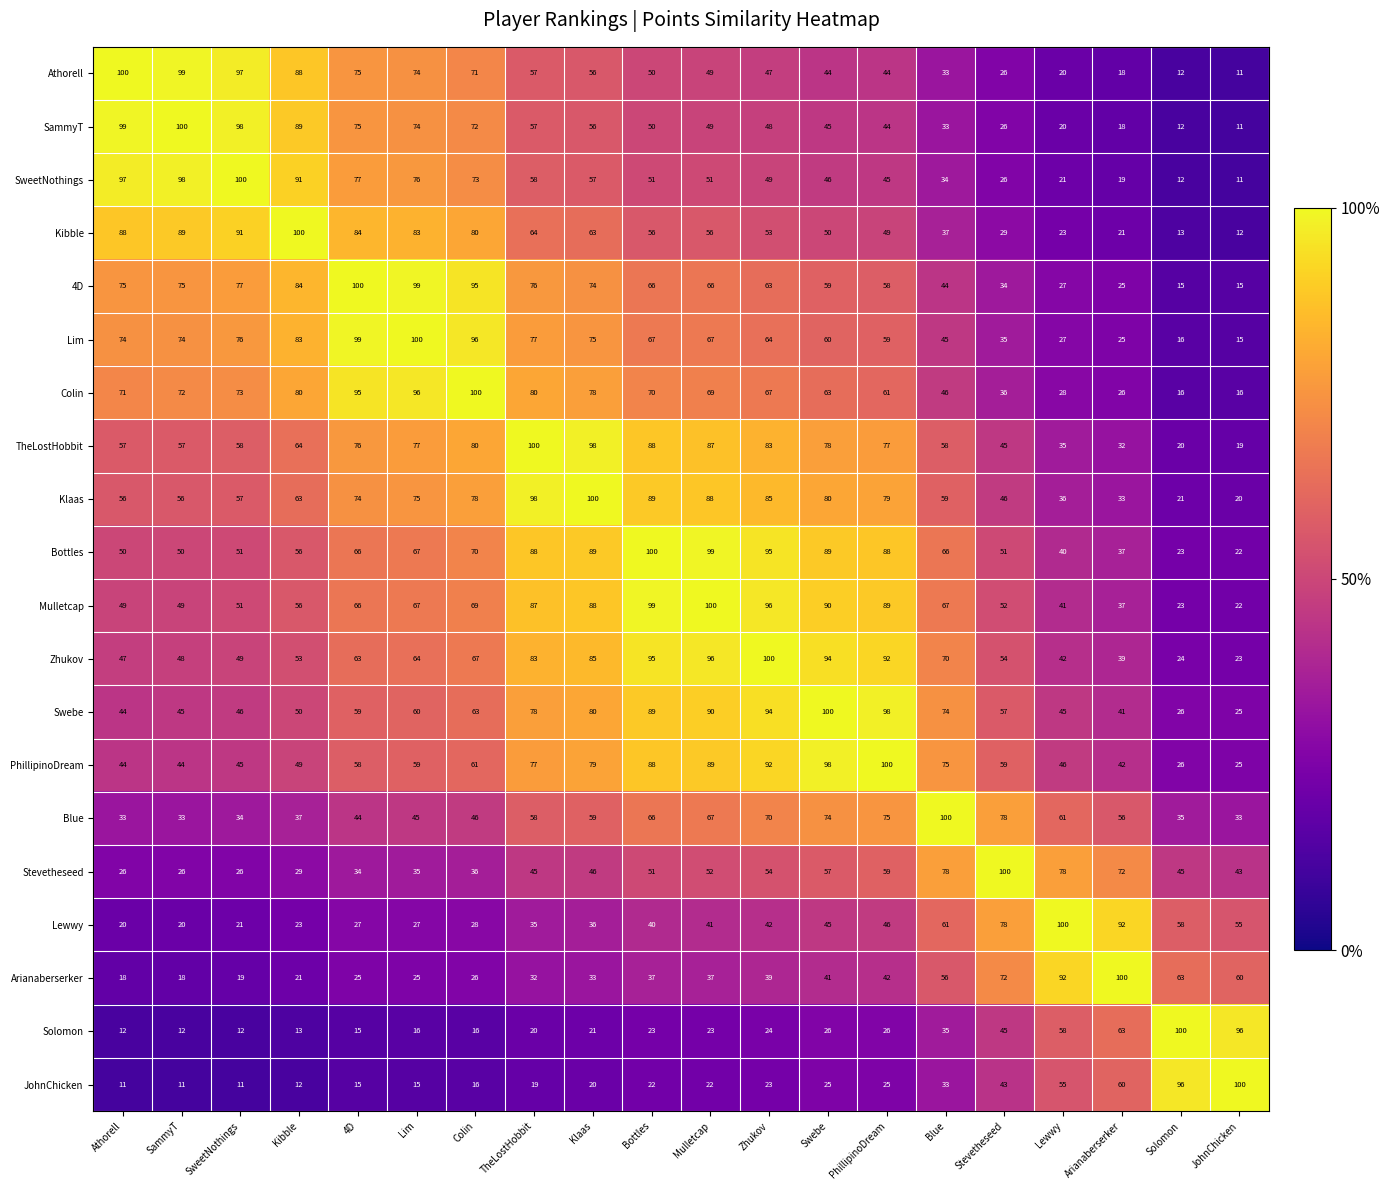

What is the spread (max minus min) of values at TheLostHobbit?

81